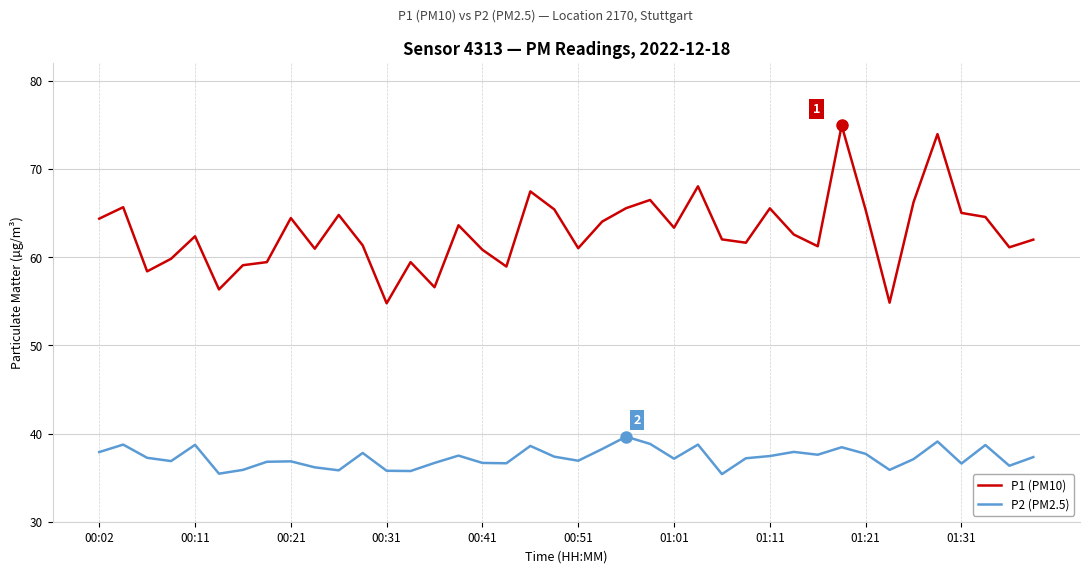

What is the average value of the P1 (PM10) series?

62.9